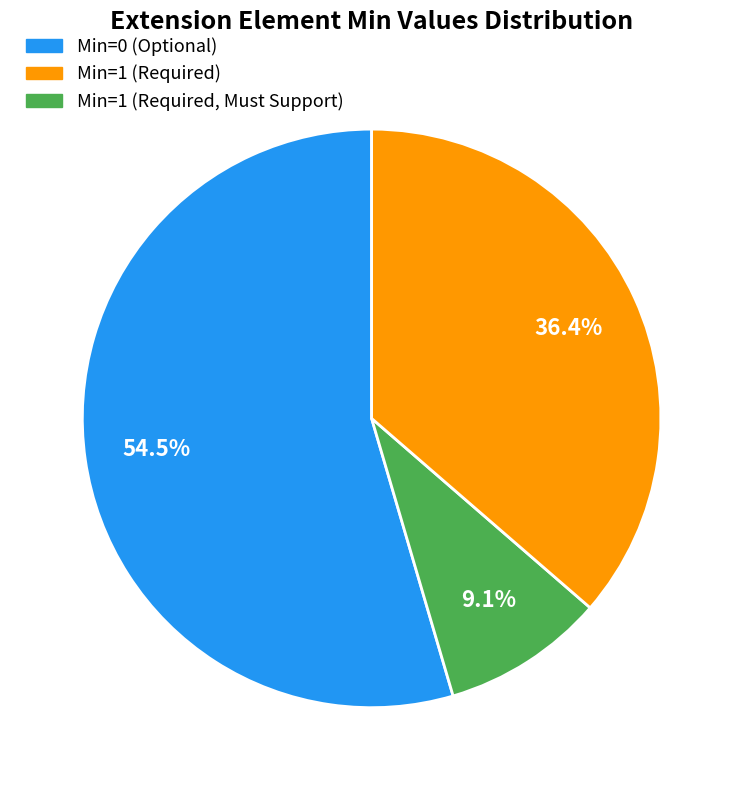

Is there a majority slice in this chart?

Yes